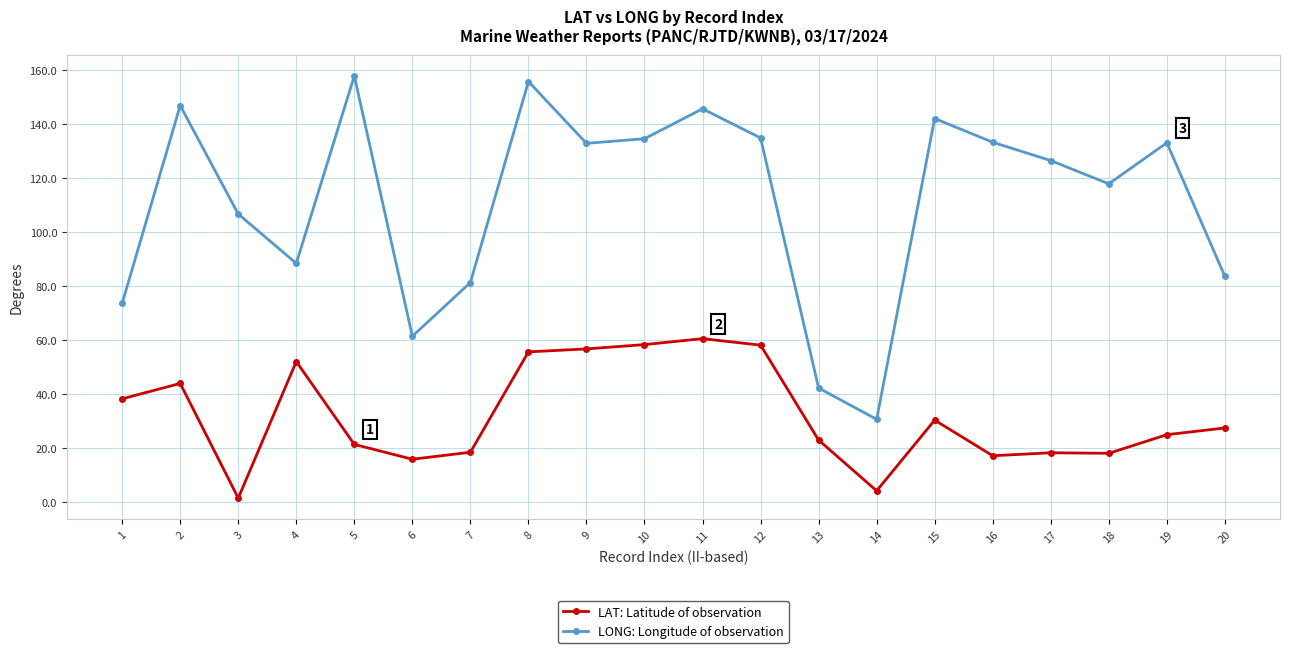

Rank the series at 20 from highest to lowest value.

LONG: Longitude of observation, LAT: Latitude of observation